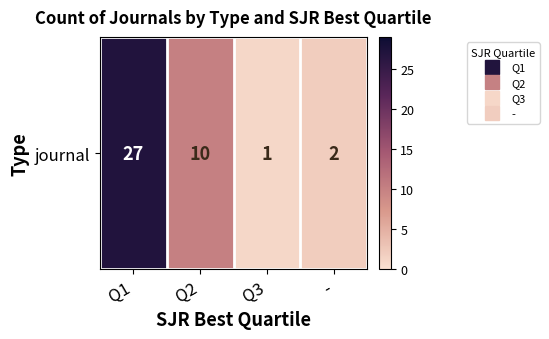

Which has a higher value, - or Q2?

Q2